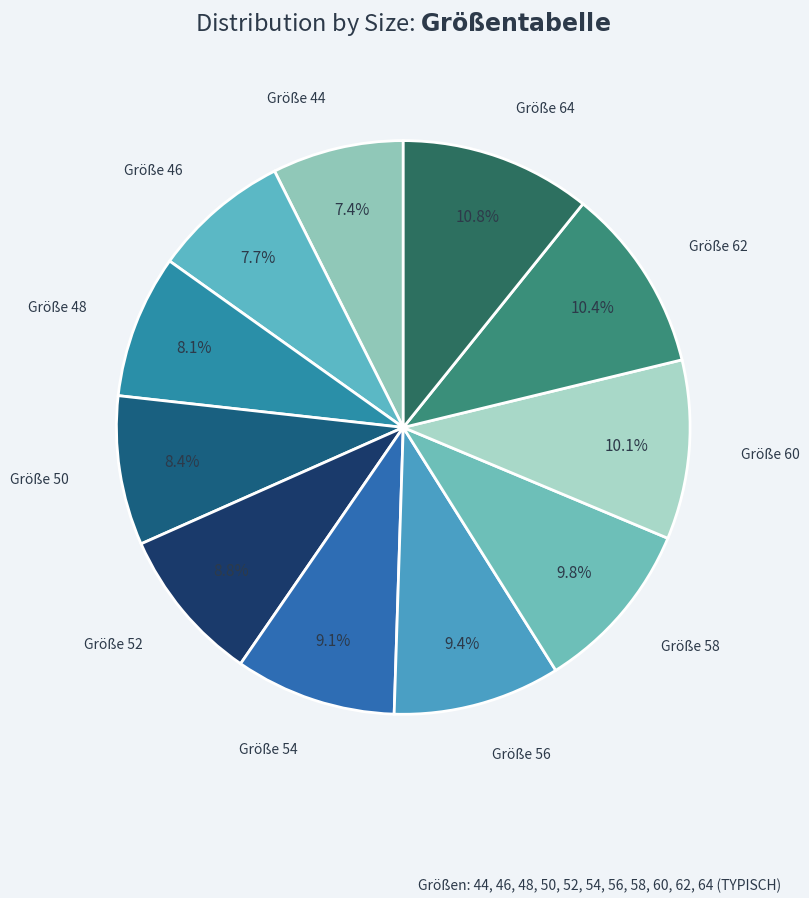

Which has a higher value, Größe 48 or Größe 56?

Größe 56